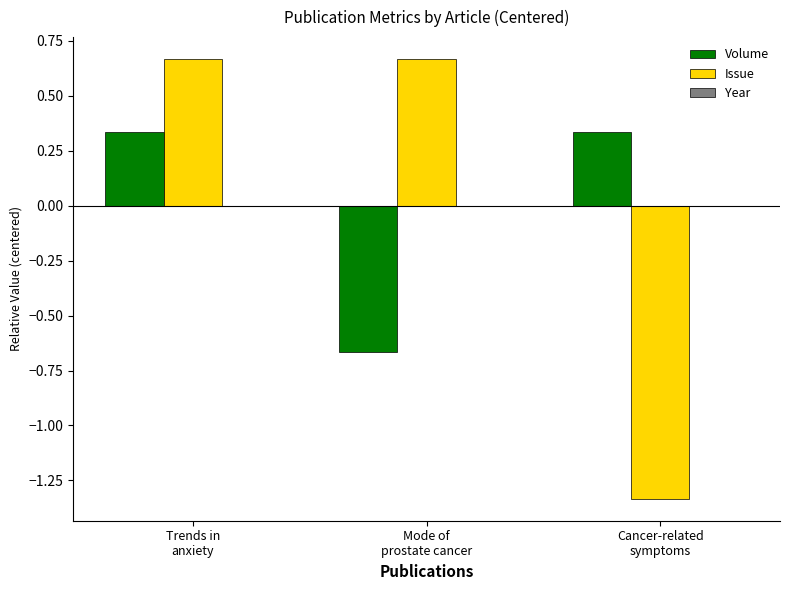

Which series has the widest spread of values?

Issue